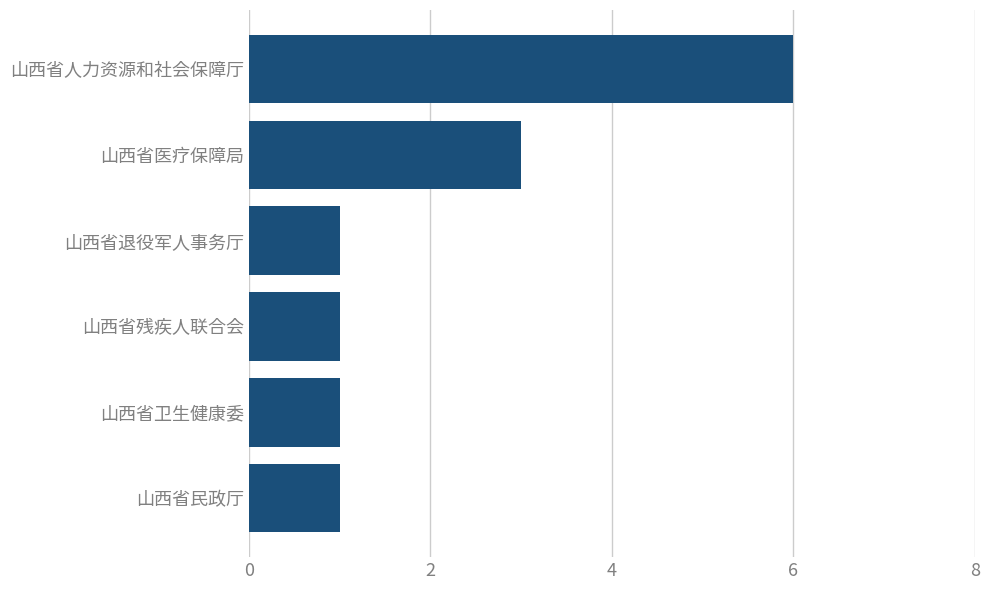

Which label corresponds to the largest value in the chart?

山西省人力资源和社会保障厅